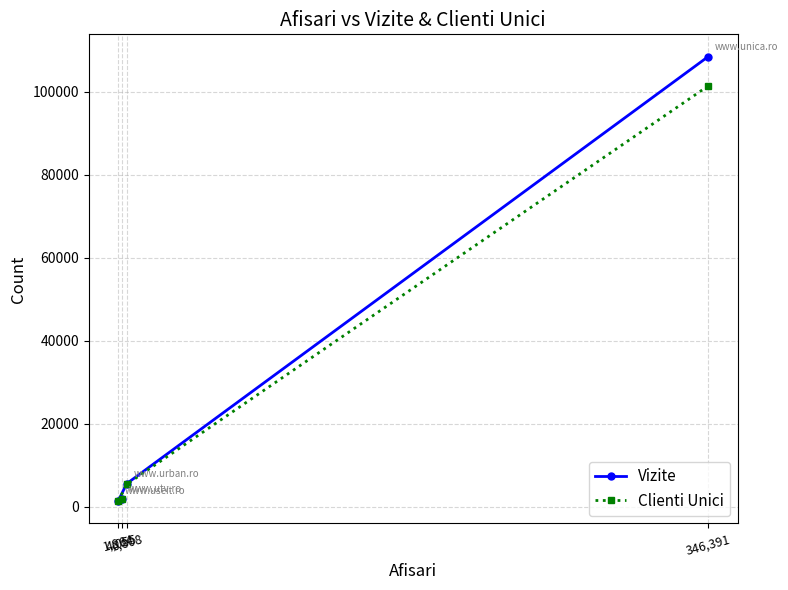

Where is the first local minimum for Vizite?

1,964